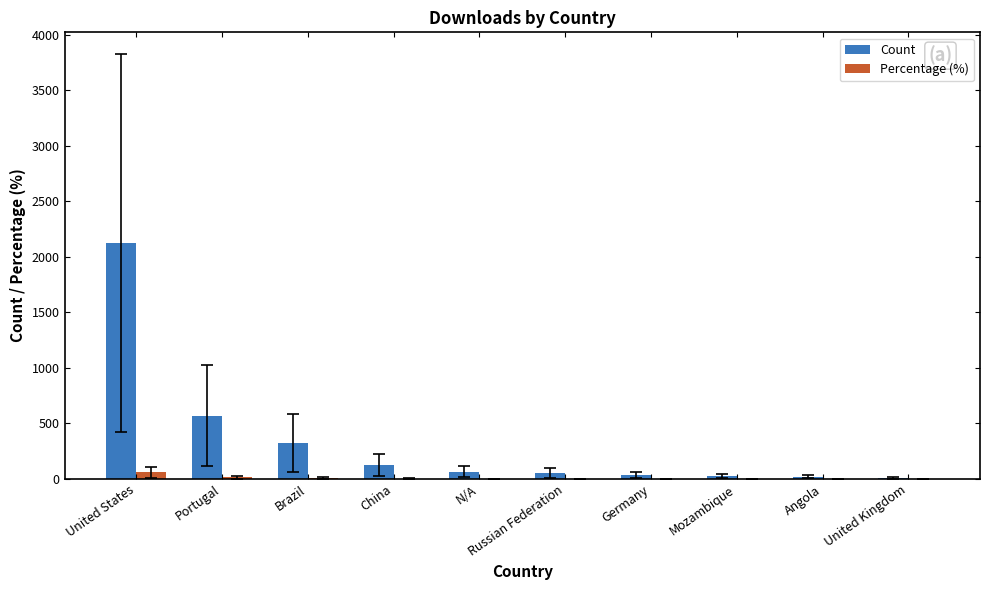

What is the total value across all series at Mozambique?

25.7